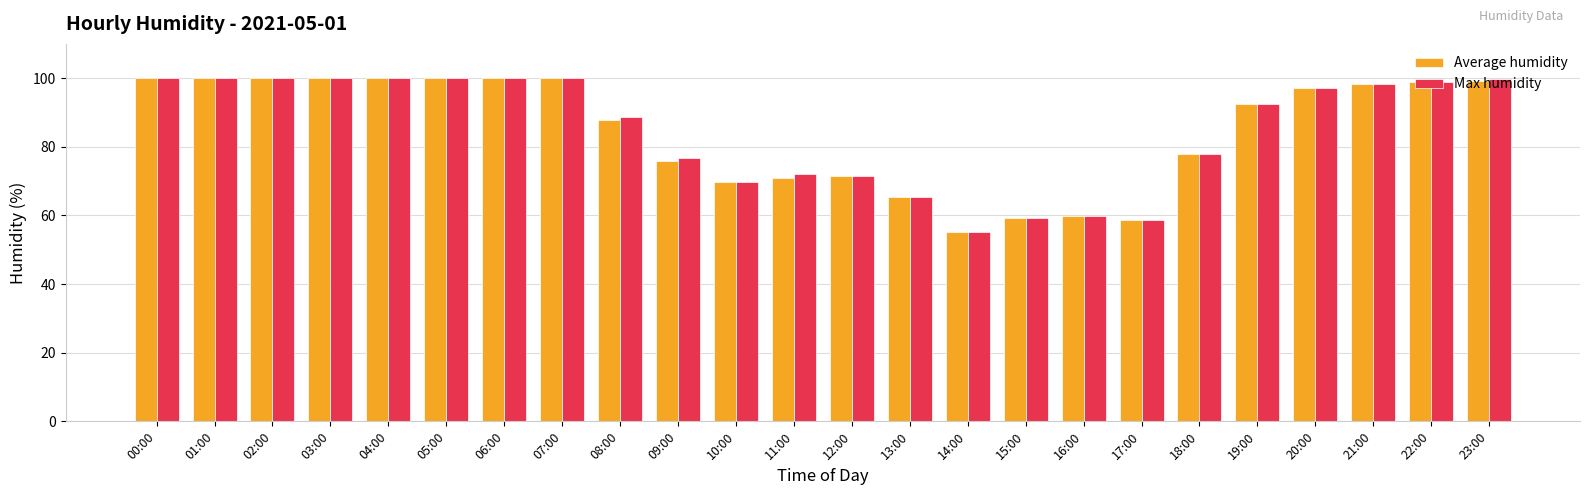

How many categories are shown in the chart?

24